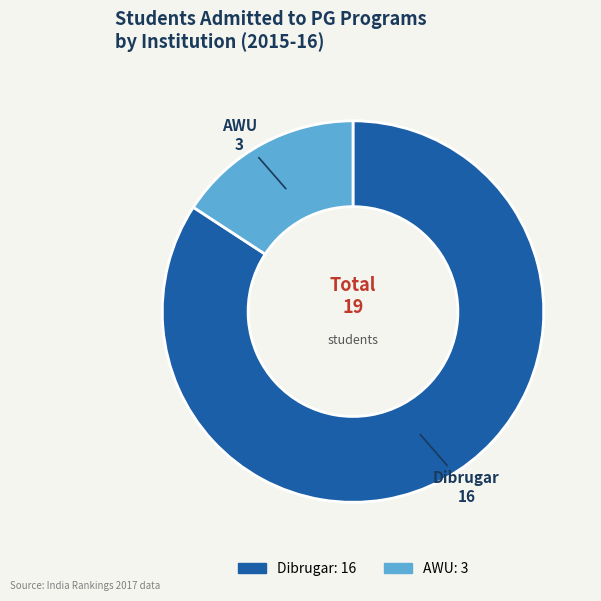

How many segments does this pie chart have?

2